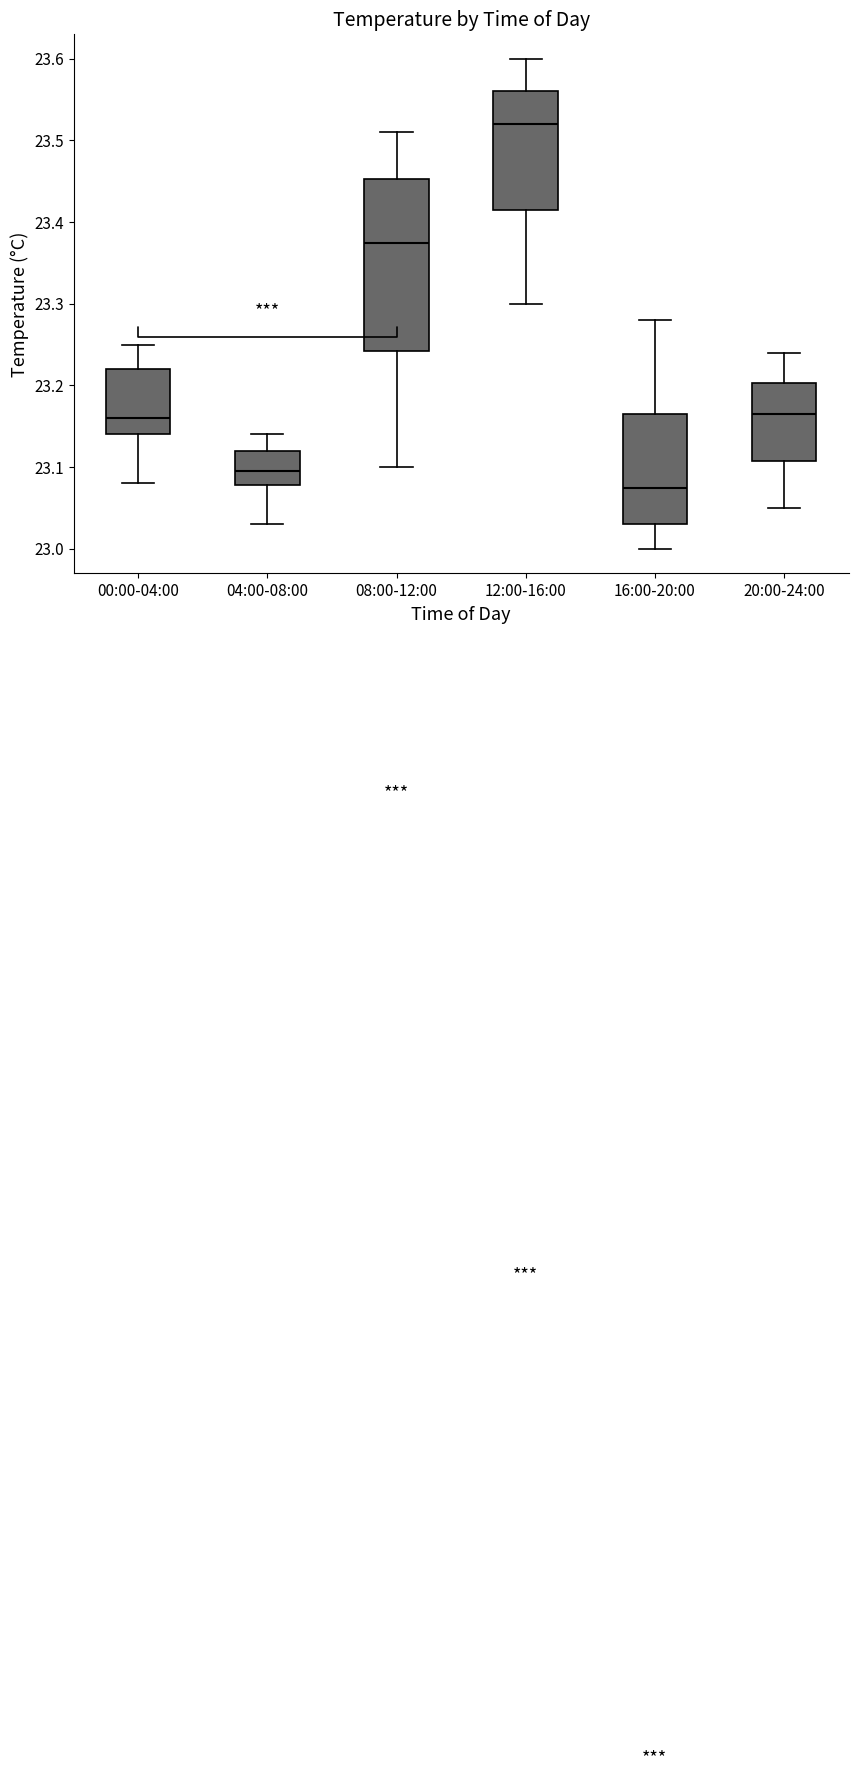

Reading left to right, transcribe this box plot: for each box, give where its median line is, the range the box spans, and where its two whiskers end, as read against the y-axis. The values are not printed on the chart, so give them approximately, as read against the axis.

00:00-04:00: median 23.16, box 23.14 to 23.22, whiskers 23.08 to 23.25
04:00-08:00: median 23.10, box 23.08 to 23.12, whiskers 23.03 to 23.14
08:00-12:00: median 23.38, box 23.24 to 23.45, whiskers 23.10 to 23.51
12:00-16:00: median 23.52, box 23.42 to 23.56, whiskers 23.30 to 23.60
16:00-20:00: median 23.08, box 23.03 to 23.17, whiskers 23.00 to 23.28
20:00-24:00: median 23.17, box 23.11 to 23.20, whiskers 23.05 to 23.24